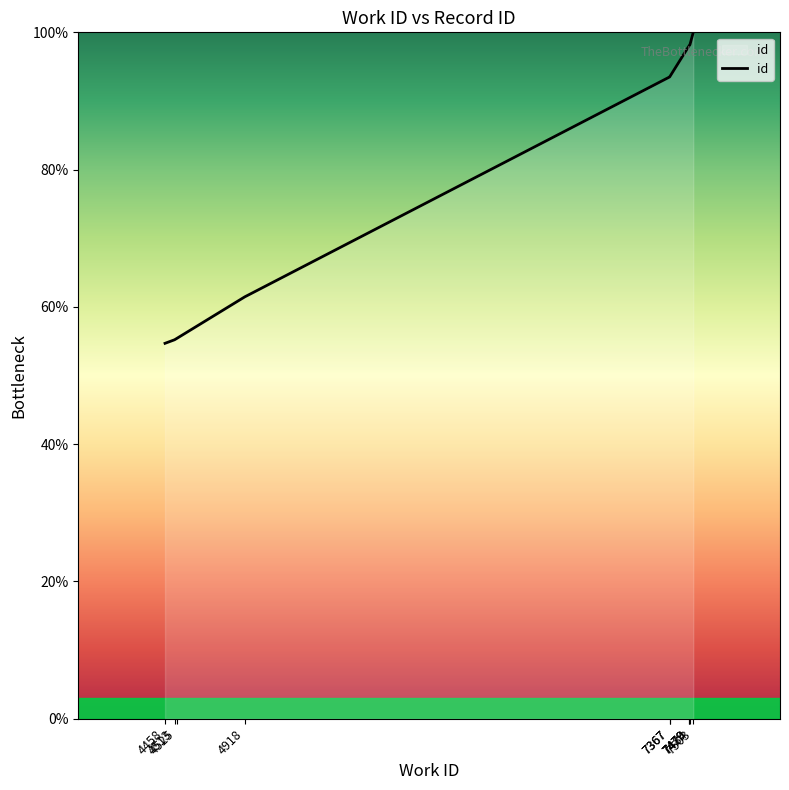

The value at 7479 is 55.2. True or false?

False